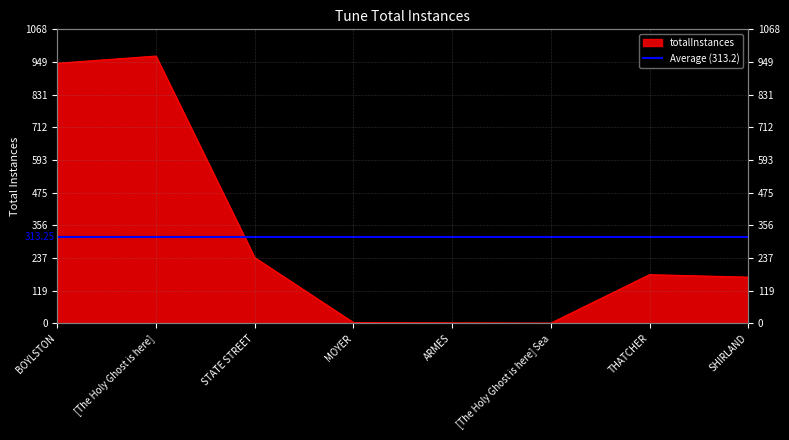

How many lines are shown in the chart?

1